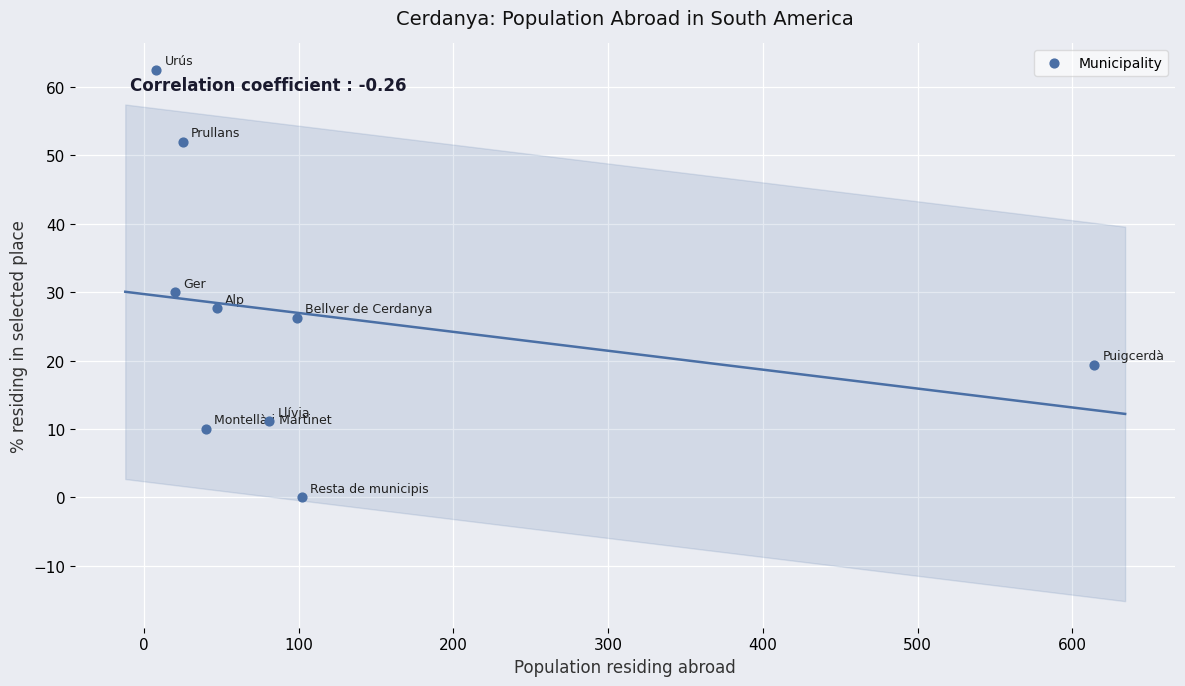

What is the range of X values (max minus min)?

606.0